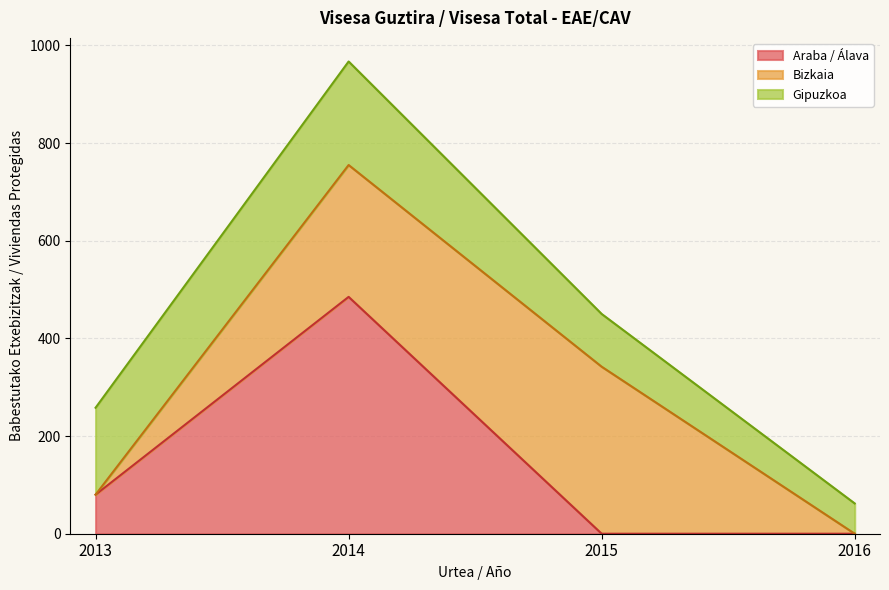

What is the highest value of the Araba / Álava series?

485